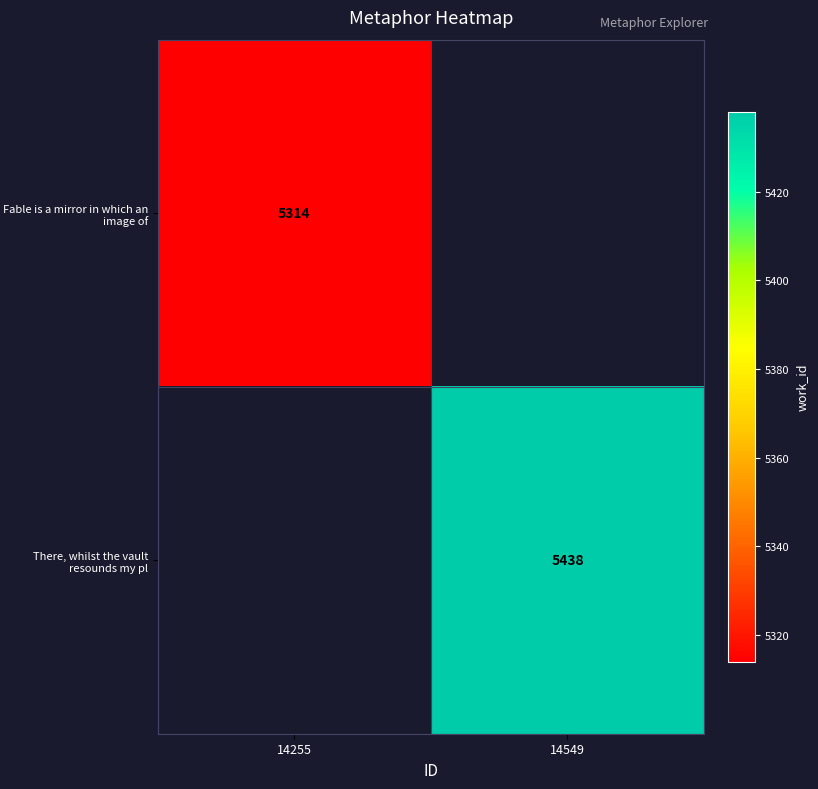

Count the number of categories in the chart.

2